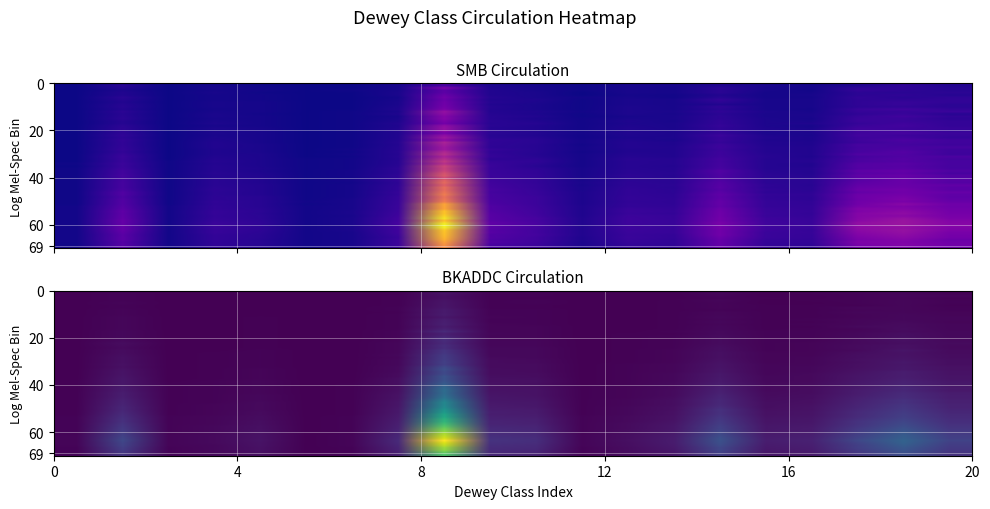

What is the difference between the second highest and second lowest values in the smb series?

23.8